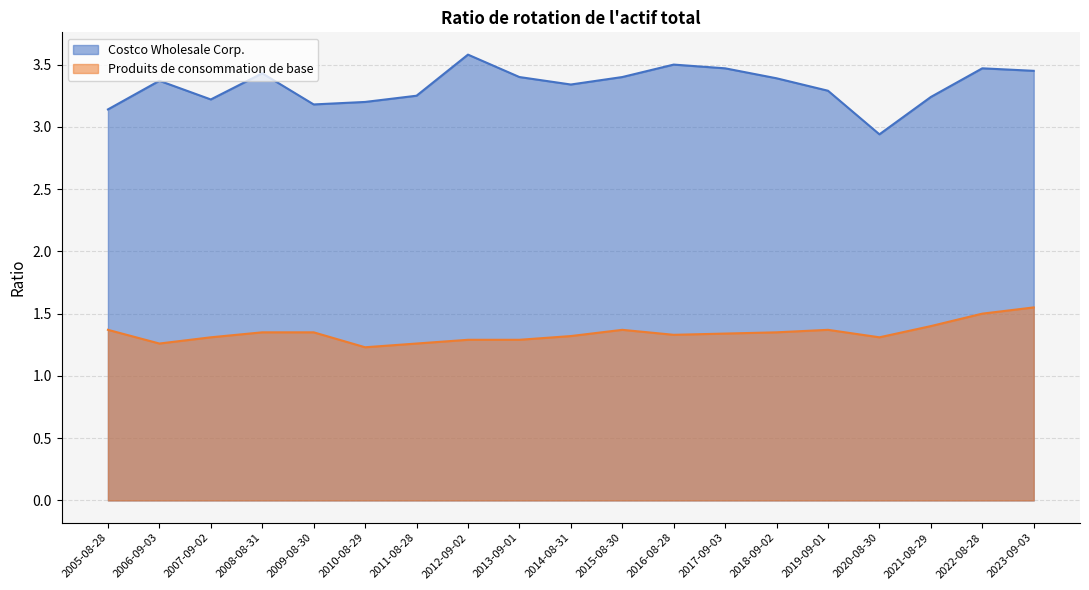

Where is the first local minimum for Costco Wholesale Corp.?

2007-09-02